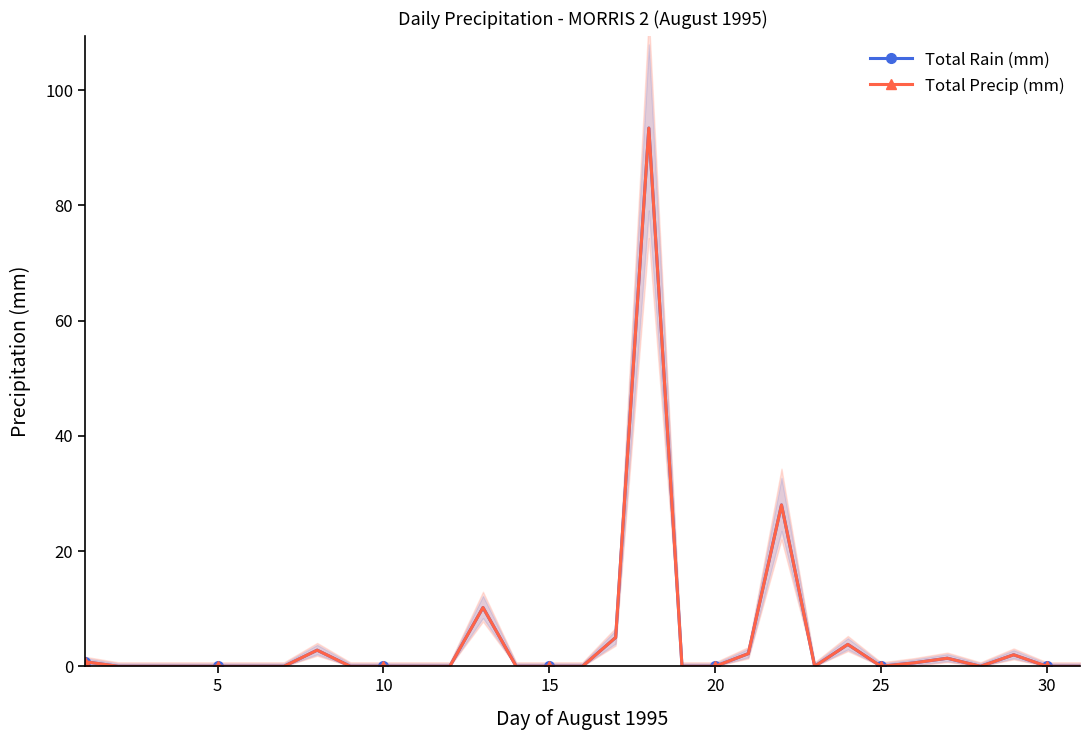

Reading left to right, what are all the values shown in this chart?

Total Rain (mm): 0.8	0.0	0.0	0.0	0.0	0.0	0.0	2.8	0.0	0.0	0.0	0.0	10.2	0.0	0.0	0.0	5.0	93.4	0.0	0.0	2.2	28.0	0.0	3.8	0.0	0.6	1.4	0.0	2.0	0.0	0.0
Total Precip (mm): 0.8	0.0	0.0	0.0	0.0	0.0	0.0	2.8	0.0	0.0	0.0	0.0	10.2	0.0	0.0	0.0	5.0	93.4	0.0	0.0	2.2	28.0	0.0	3.8	0.0	0.6	1.4	0.0	2.0	0.0	0.0